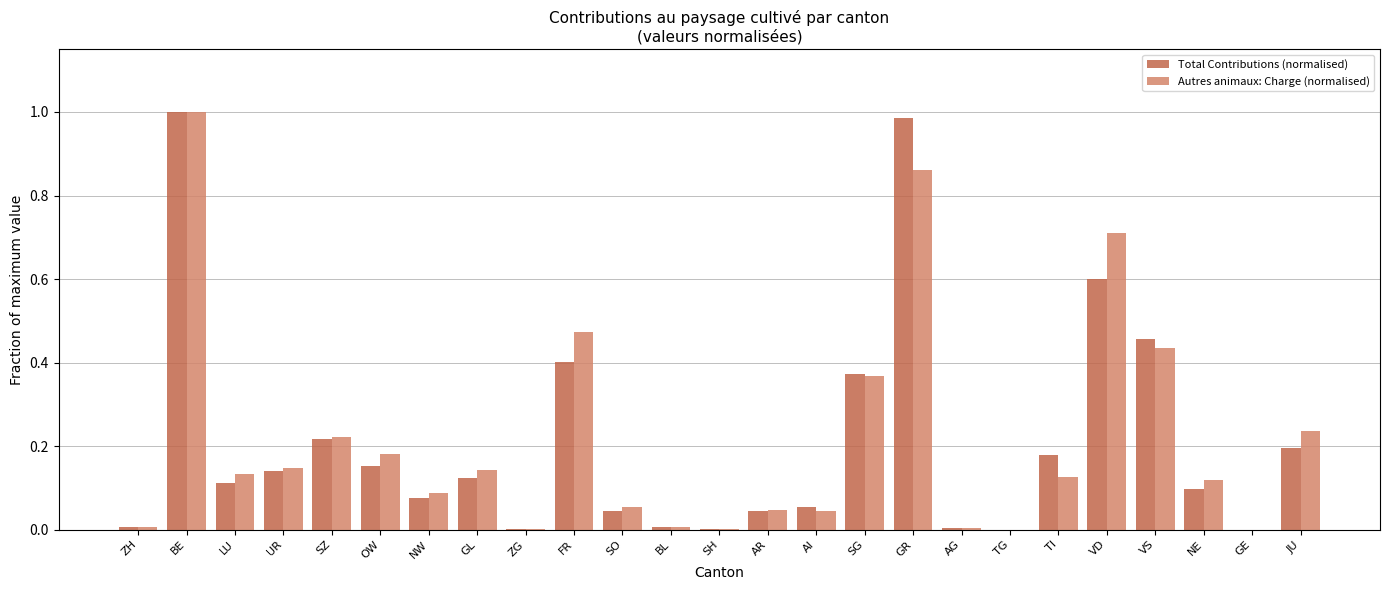

How many data points does each series have?

25